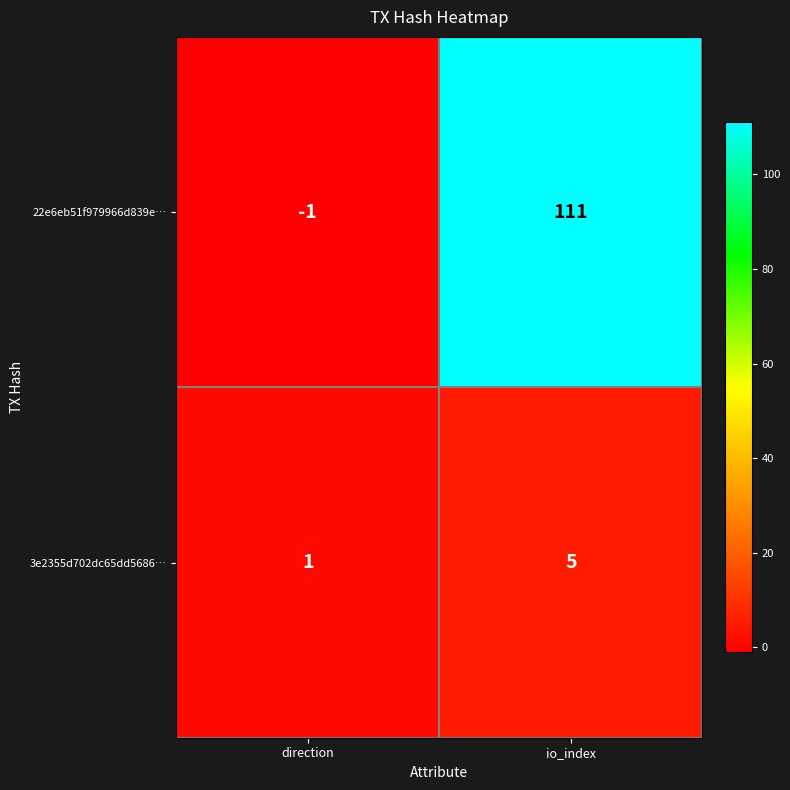

How many values in 22e6eb51f979966d839e… are above zero?

1